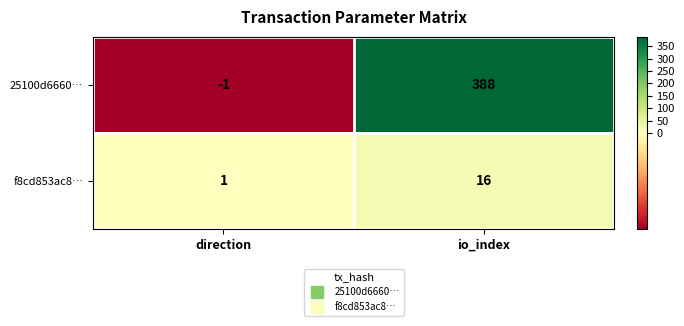

What is the maximum value shown in the chart?

388